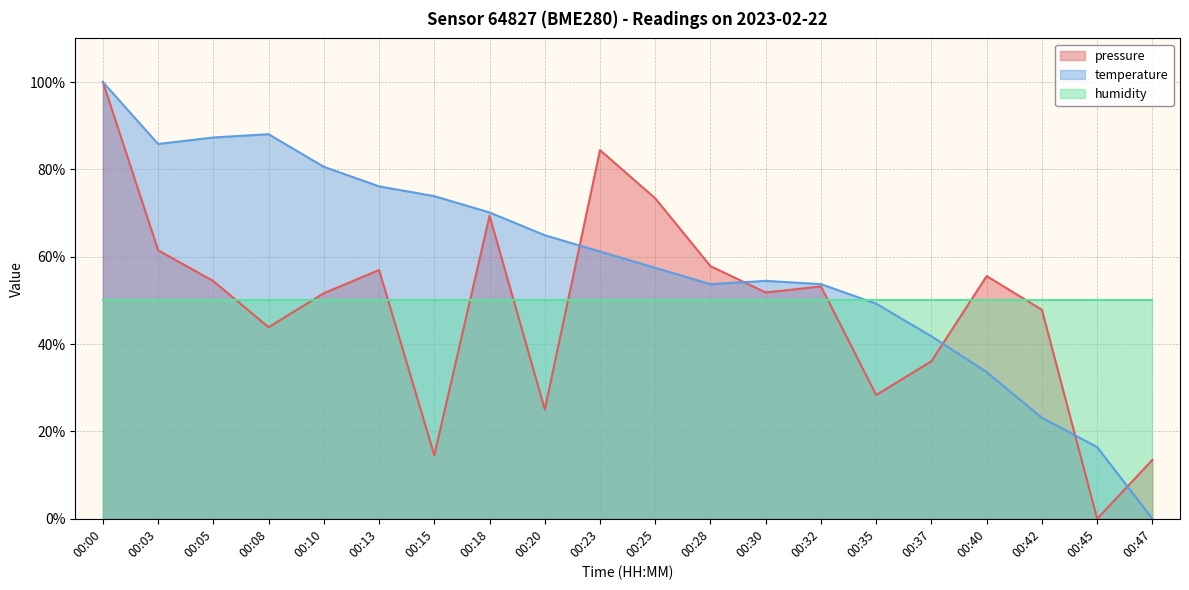

True or false: temperature has more than 2 points higher than both neighbors.

False